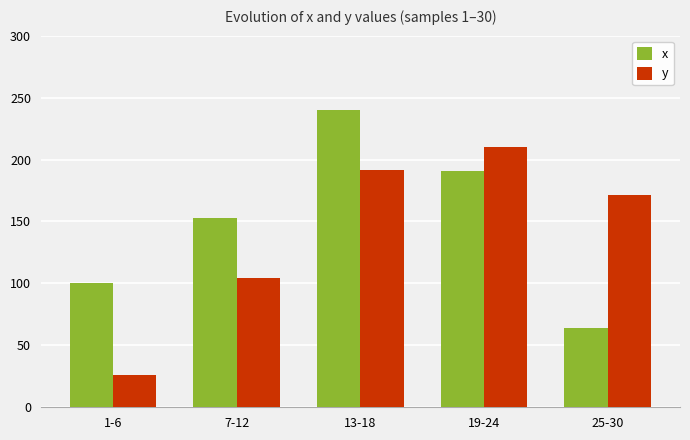

Where does the x series first go above 153?

7-12